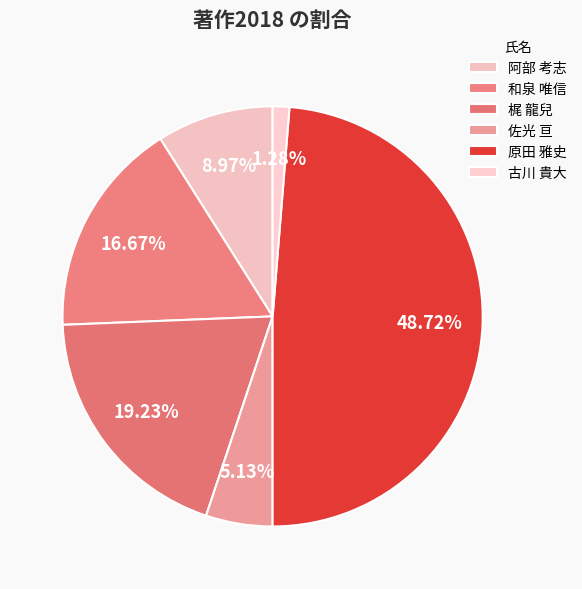

How many segments does this pie chart have?

6